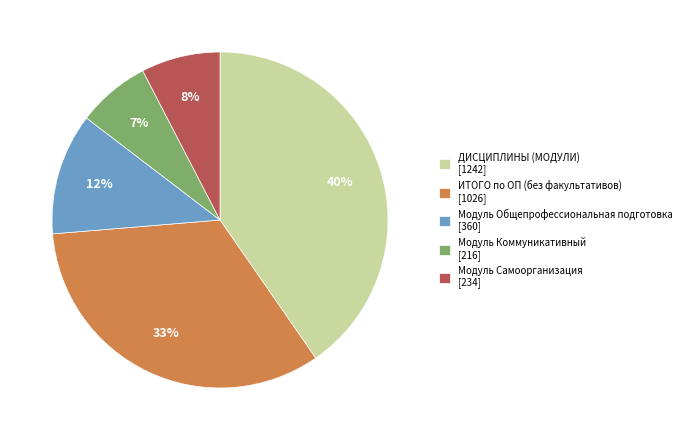

To the nearest percent, what portion does Модуль Коммуникативный [216] represent?

7%